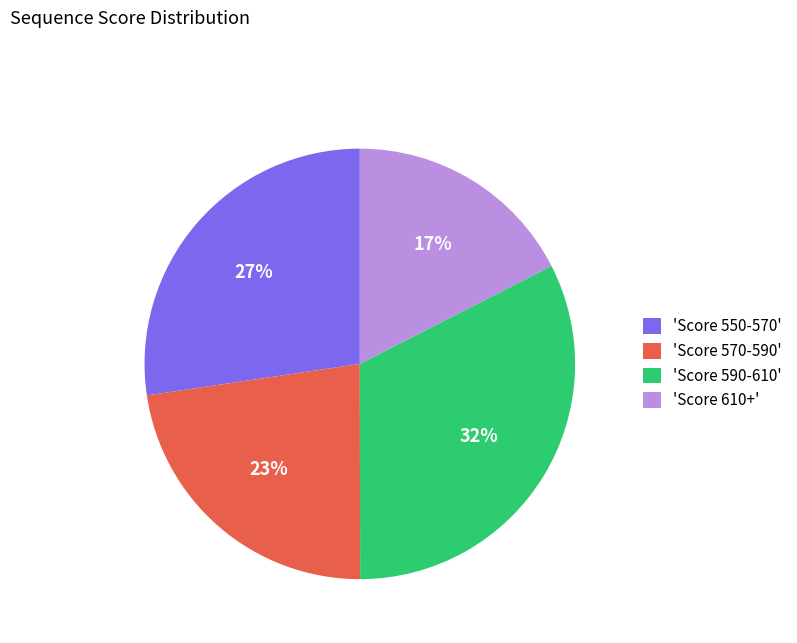

To the nearest percent, what is the difference between the largest and smallest slice percentages?

15%